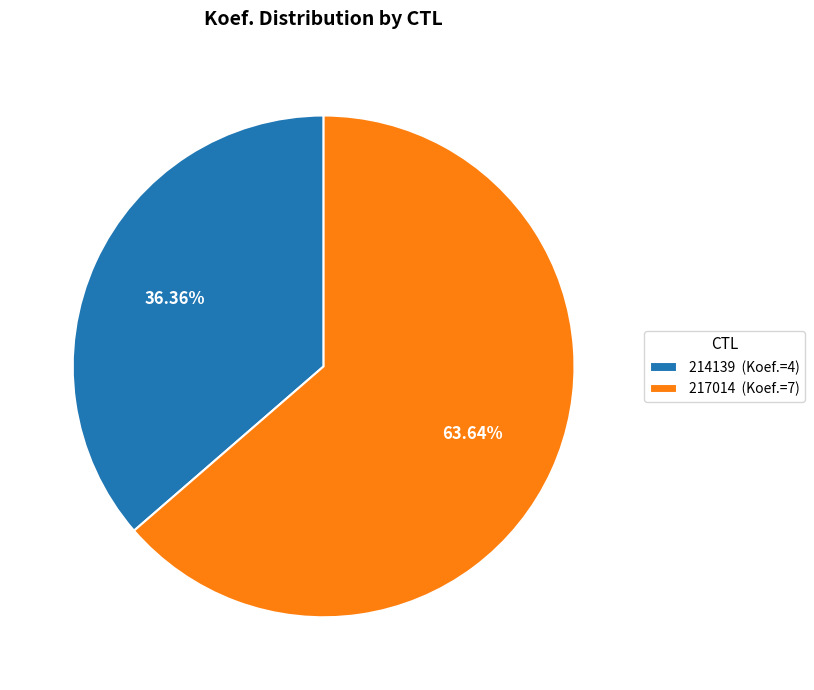

Is it true that 217014 is 53% of the pie?

False